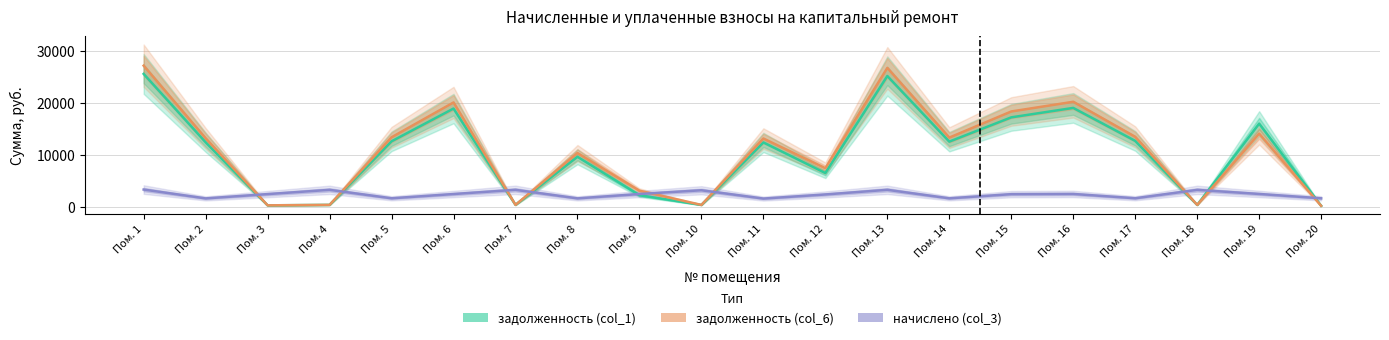

The задолженность (col_6) series shows 32572.9 at Пом. 15. True or false?

False